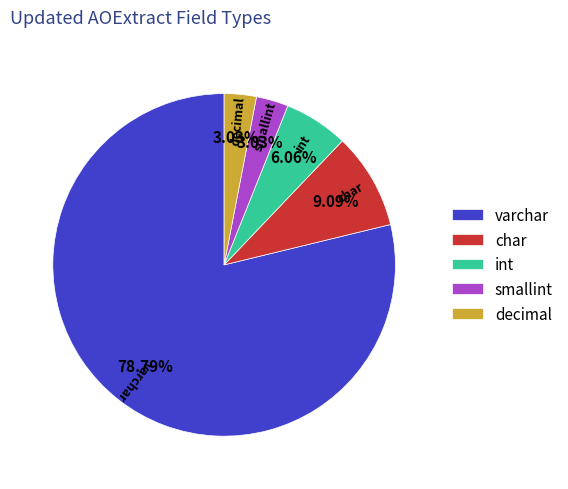

The decimal slice represents 25% of the pie. True or false?

False